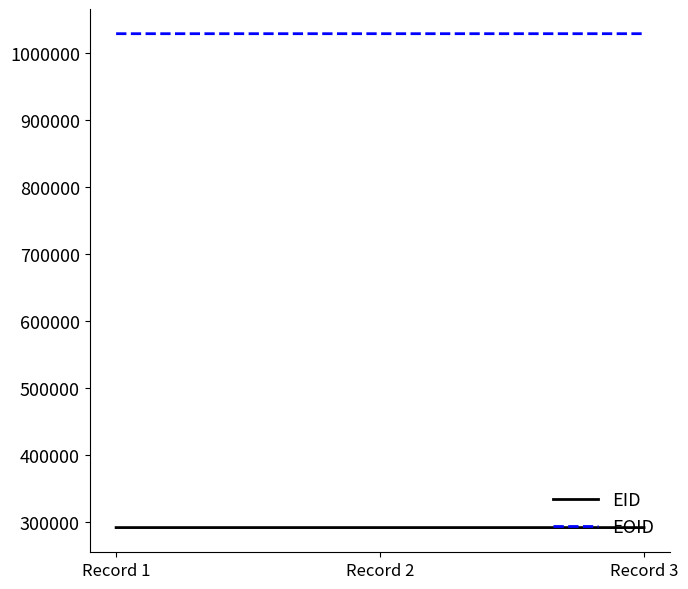

Rank the series by their maximum value, from lowest to highest.

EID, EOID